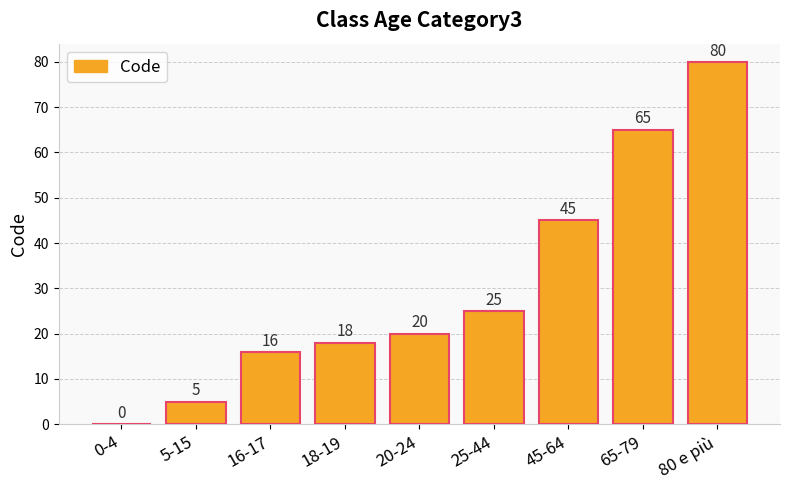

Is it true that the value at 45-64 is 45?

True